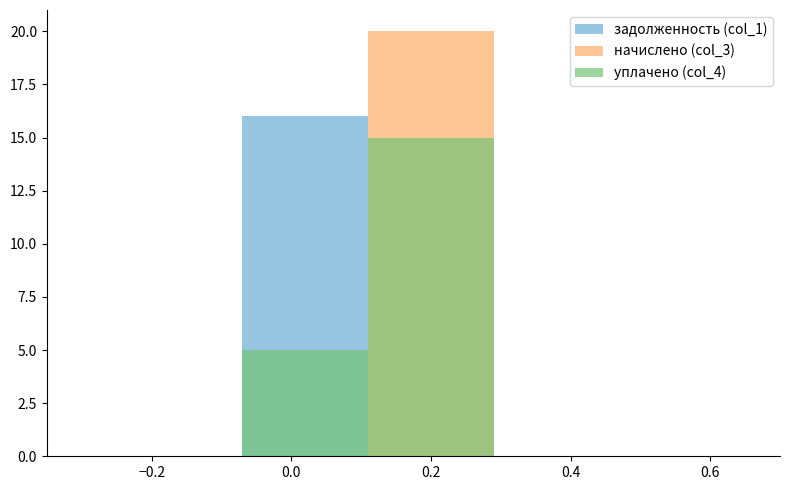

At how many categories does at least one series exceed 11?

2